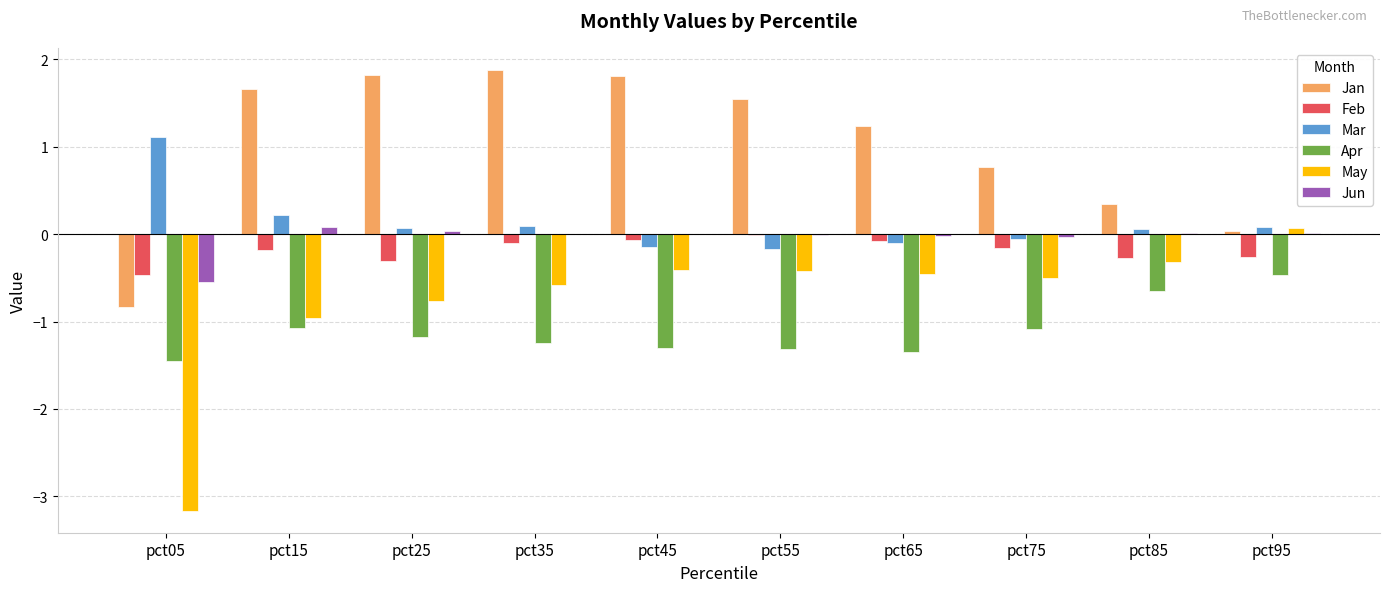

What is the greatest value displayed?

1.9